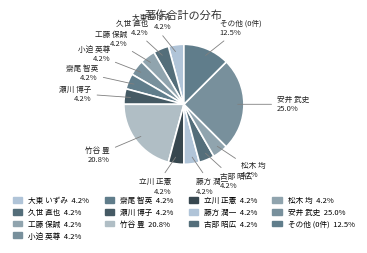

Do 工藤 保誠 and 立川 正憲 together represent more than half of the pie?

No